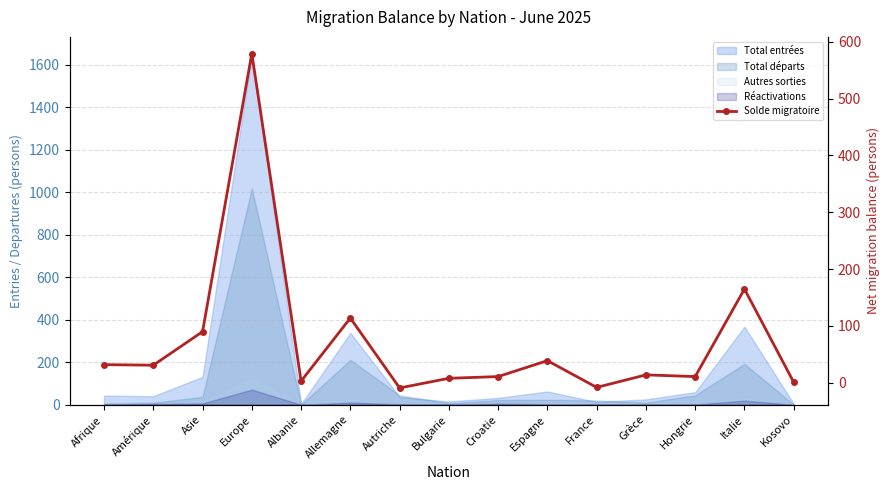

What is the value of the 1st point from the left?

32